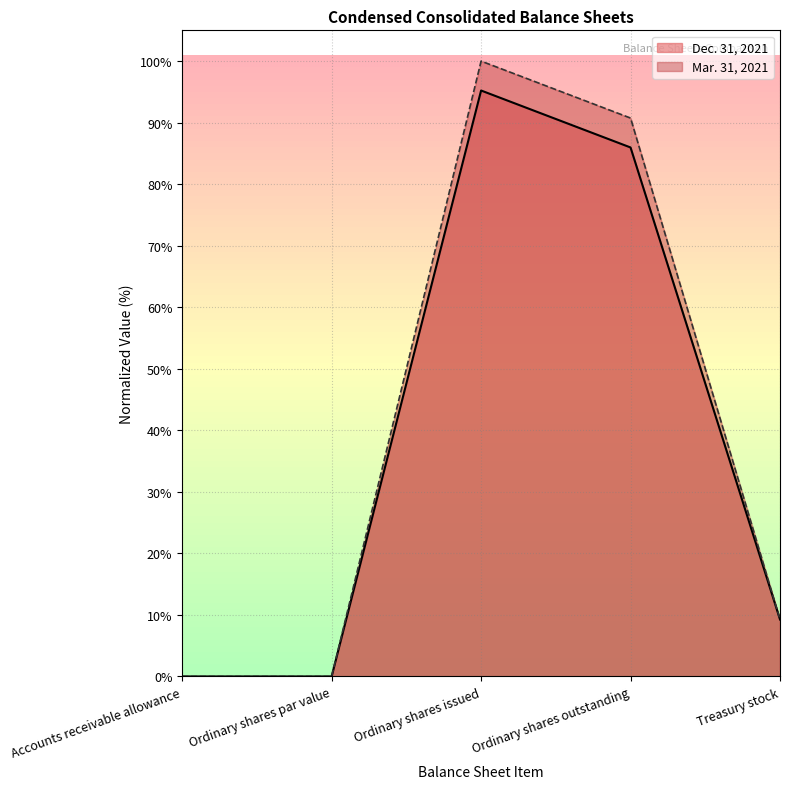

What is the maximum value shown in the chart?

100.0